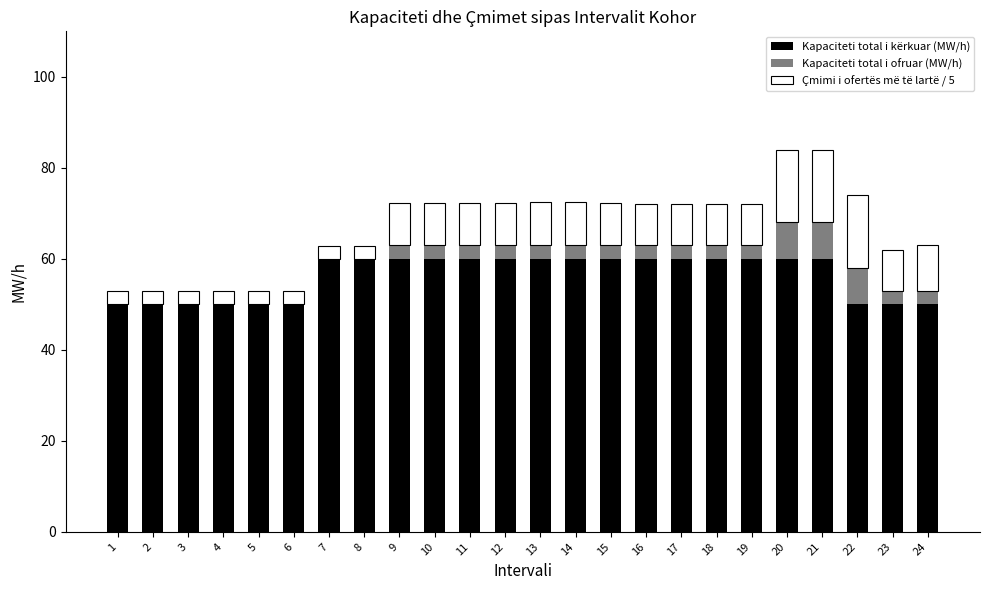

How many Kapaciteti total i kërkuar (MW/h) values are between 50 and 60?

24